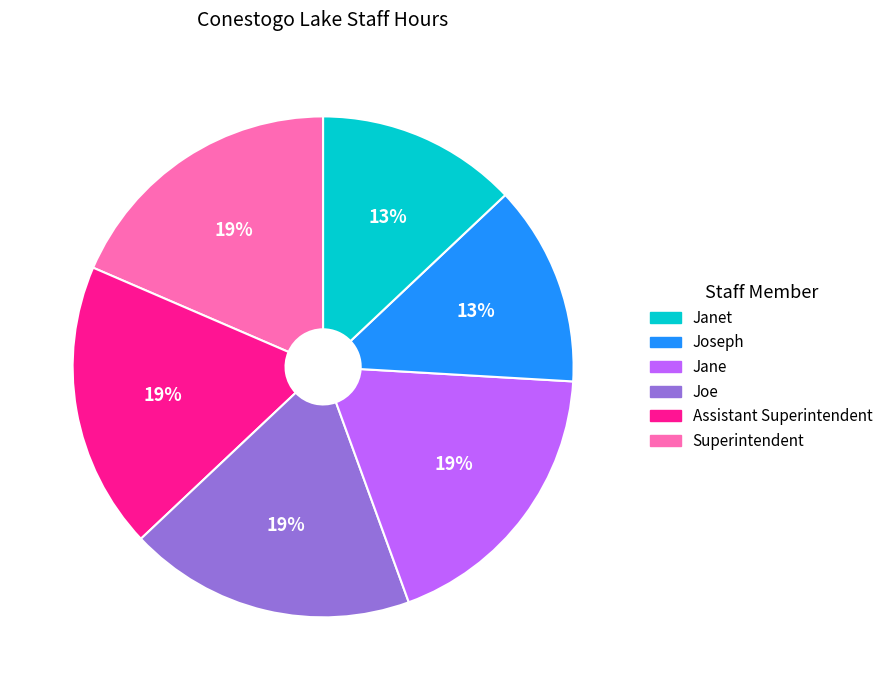

To the nearest percent, what is the average slice percentage?

17%